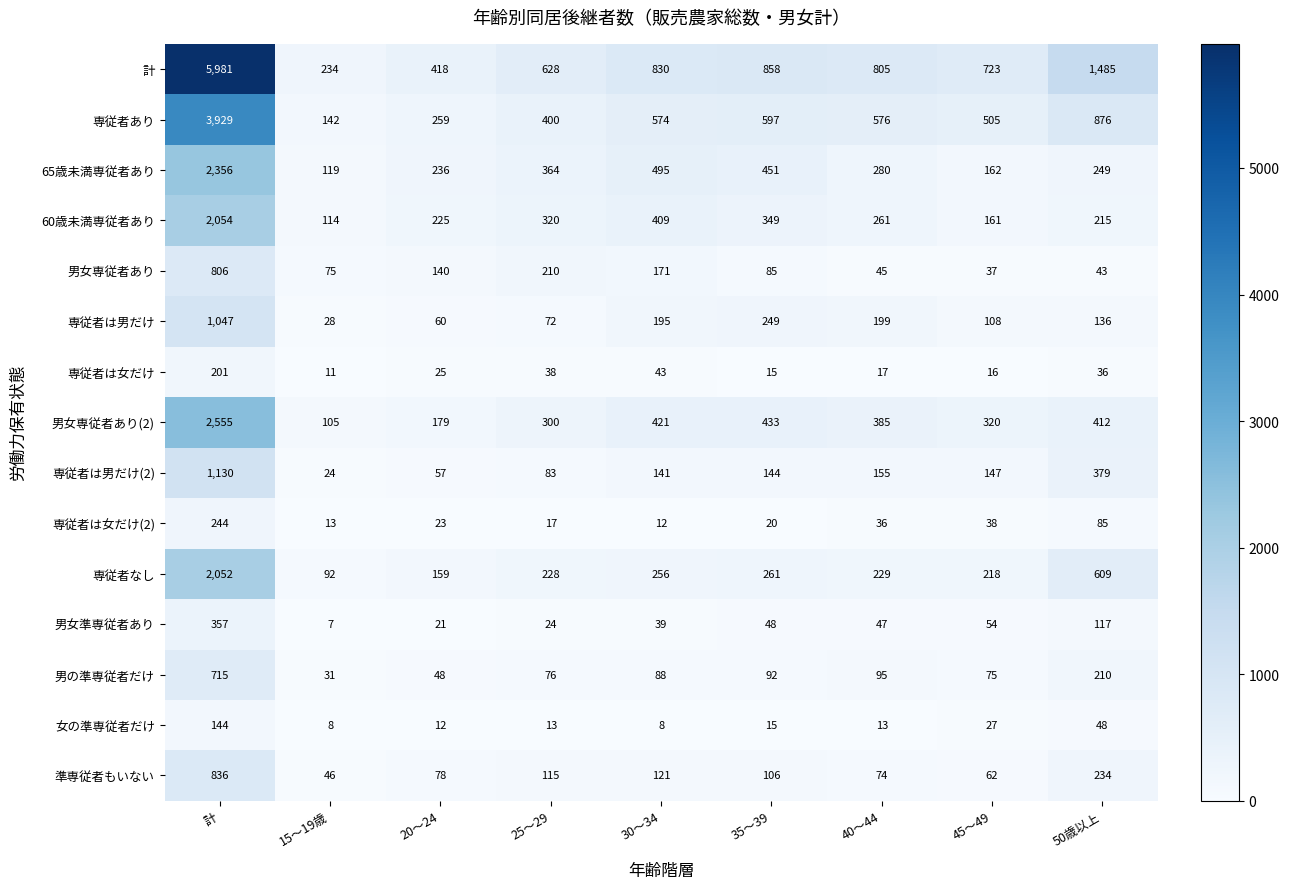

True or false: 専従者は男だけ has a value of 199 at 40～44.

True